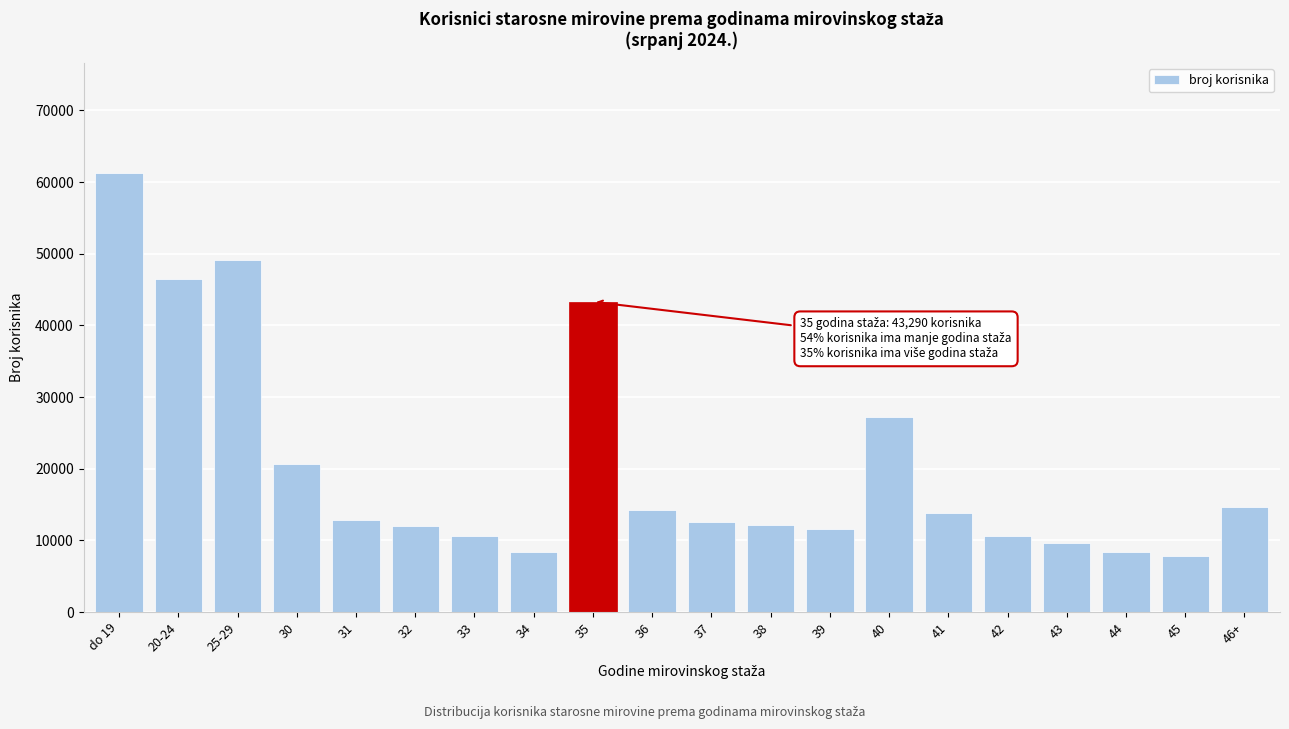

What is the value of the 4th bar from the left?

20717